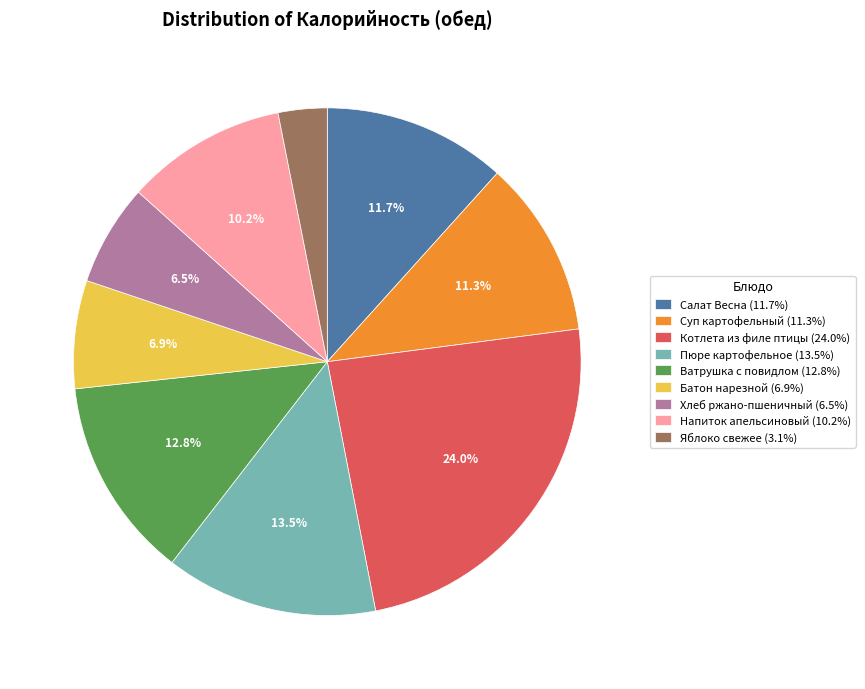

What is the smallest slice in the pie chart?

Яблоко свежее